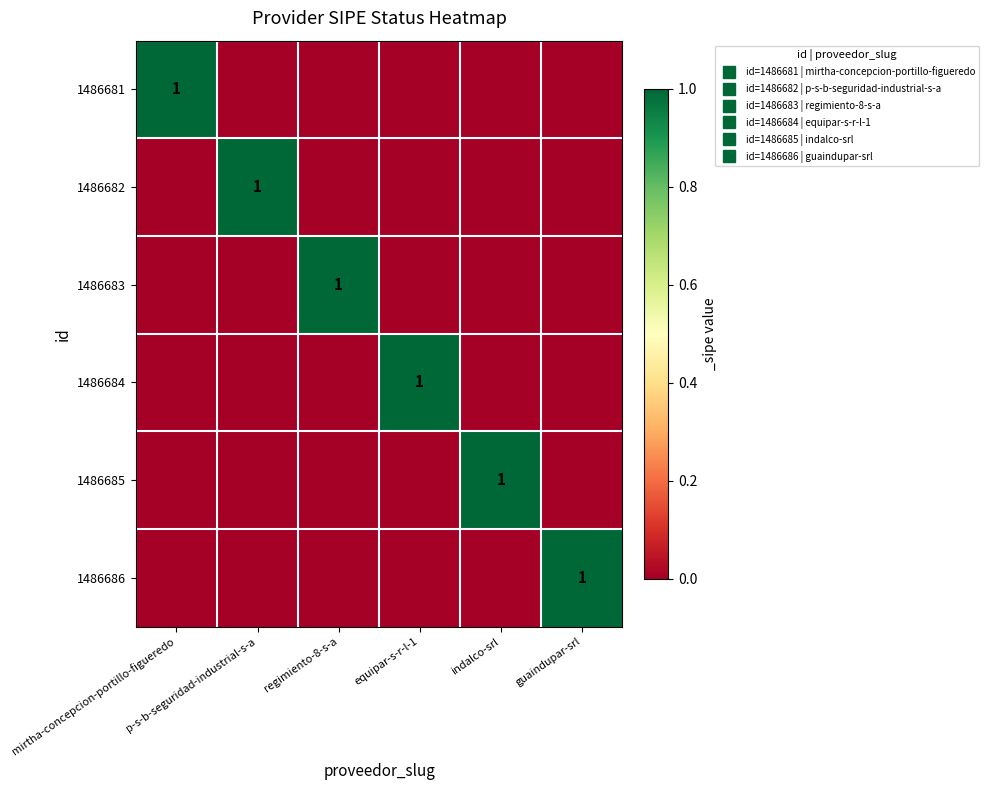

Count the number of categories in the chart.

6